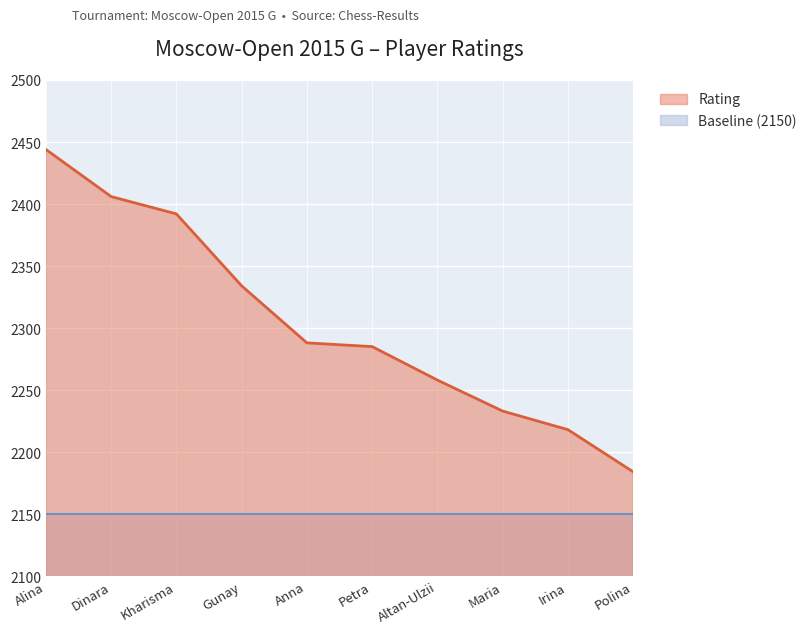

Rank the series by their average value, from lowest to highest.

Baseline (2150), Rating